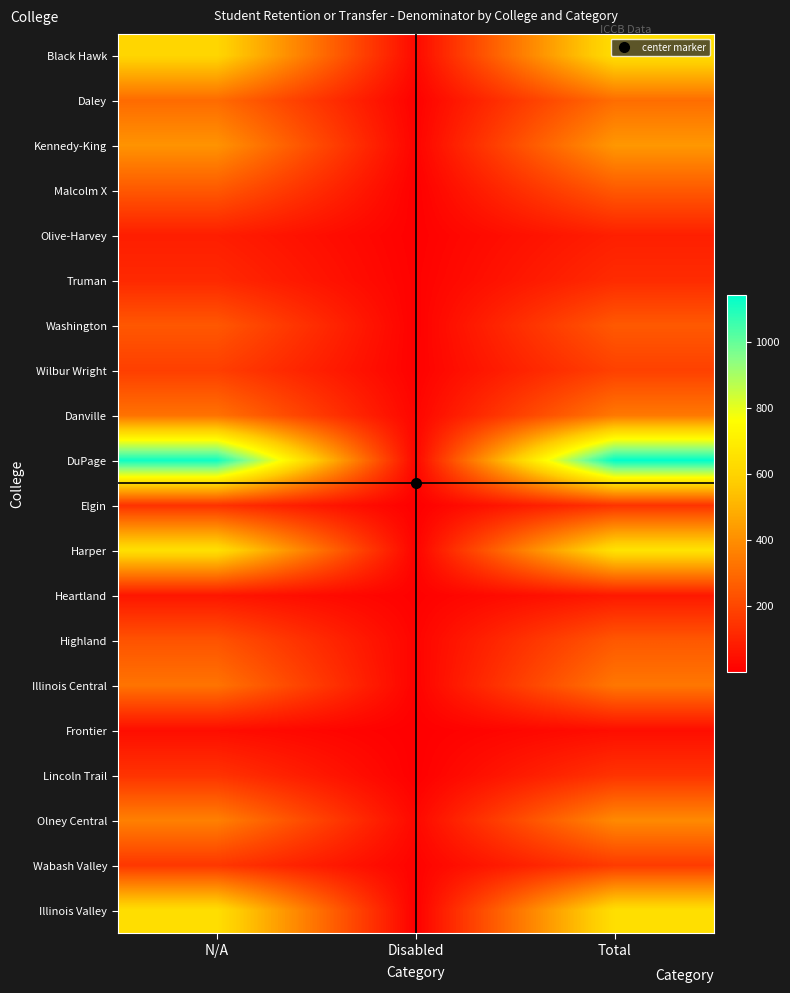

Rank the series by their maximum value, from highest to lowest.

DuPage, Harper, Illinois Valley, Black Hawk, Kennedy-King, Olney Central, Danville, Illinois Central, Daley, Washington, Malcolm X, Highland, Wilbur Wright, Wabash Valley, Lincoln Trail, Elgin, Truman, Olive-Harvey, Heartland, Frontier